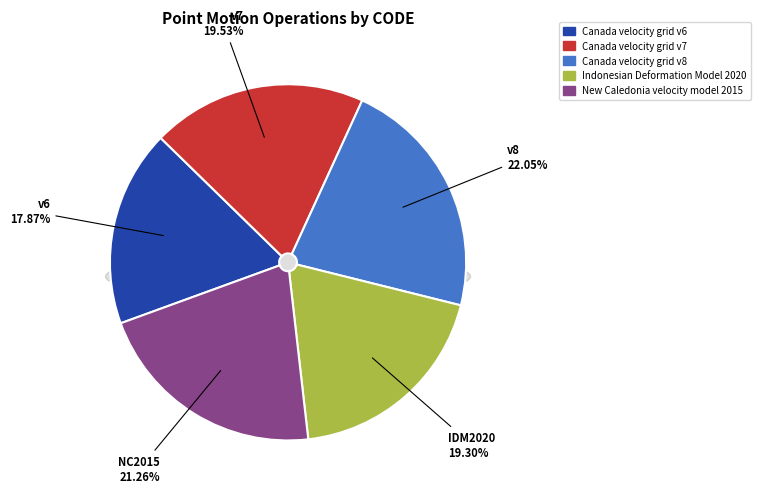

Is there a majority slice in this chart?

No